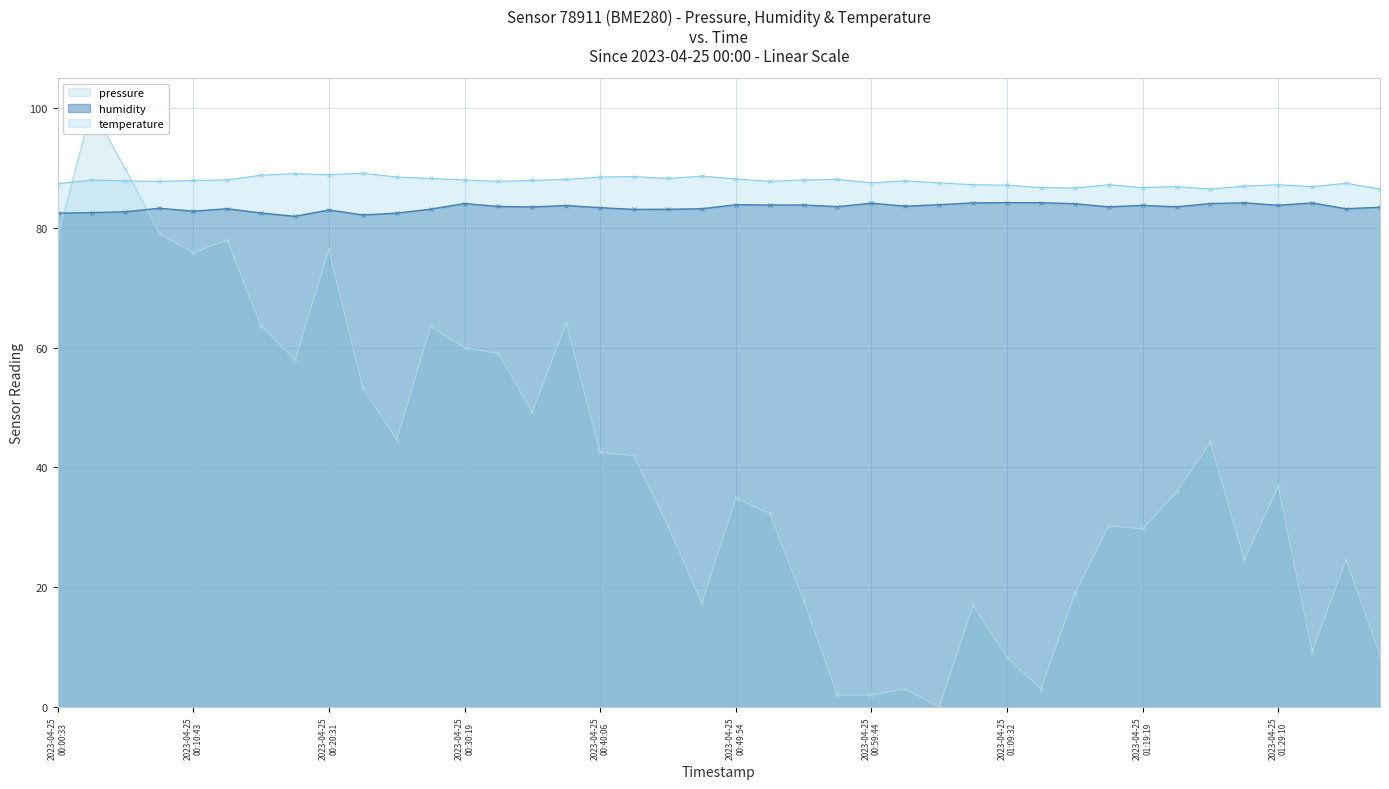

How many lines are shown in the chart?

3